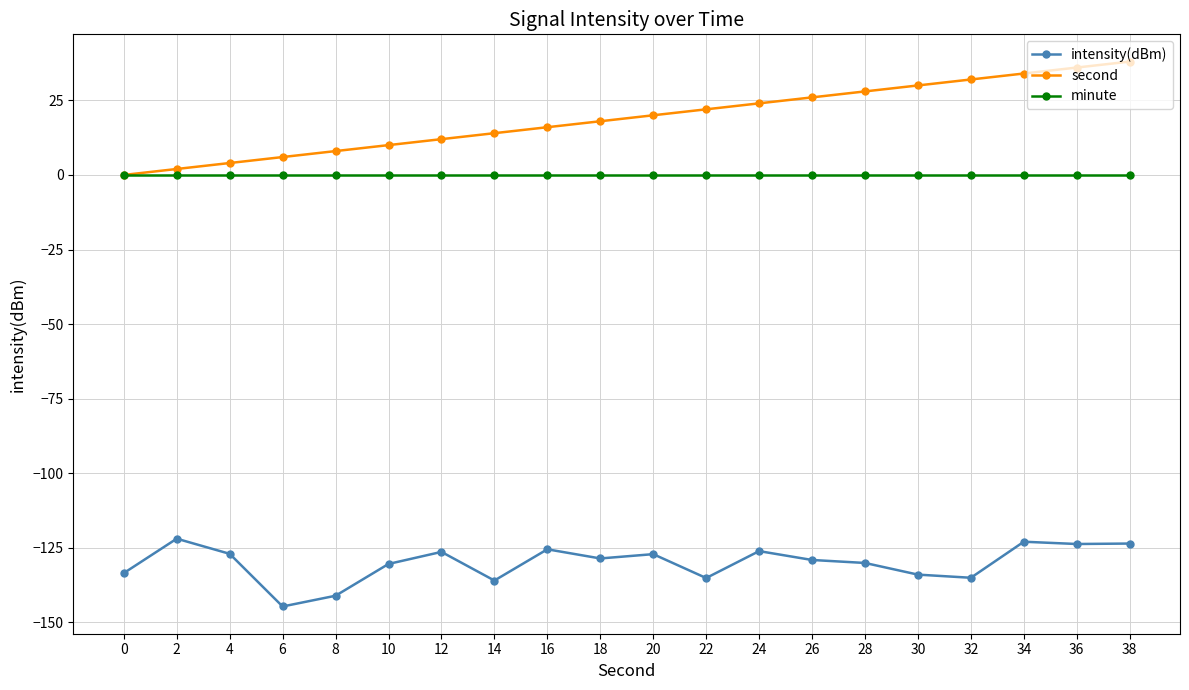

Which series has the largest range (max minus min)?

second